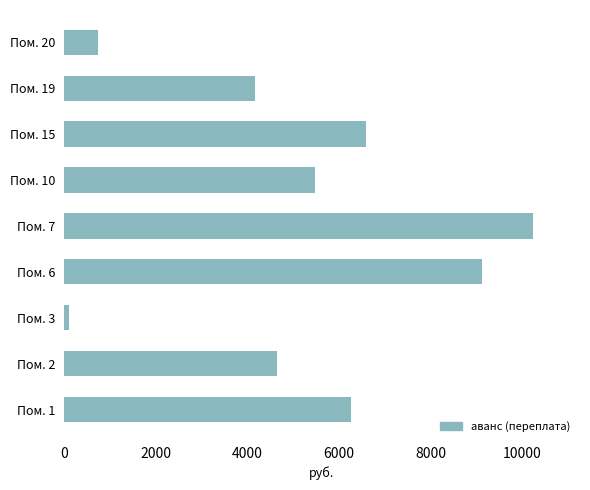

At which category does the chart reach its minimum across all series?

Пом. 3